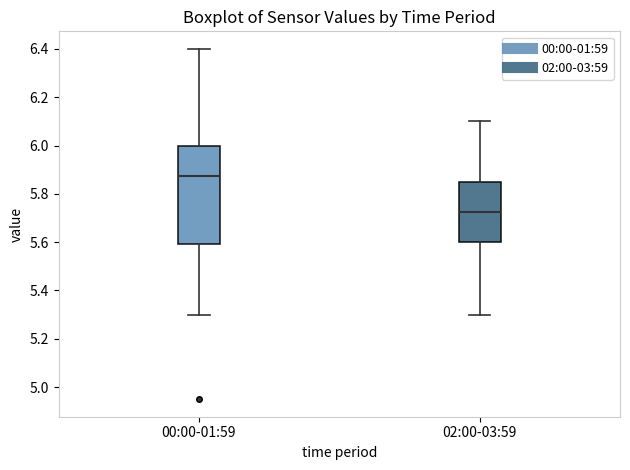

Reading left to right, transcribe this box plot: for each box, give where its median line is, the range the box spans, and where its two whiskers end, as read against the y-axis. The values are not printed on the chart, so give them approximately, as read against the axis.

00:00-01:59: median 5.88, box 5.60 to 6.00, whiskers 5.30 to 6.40
02:00-03:59: median 5.72, box 5.60 to 5.86, whiskers 5.30 to 6.10